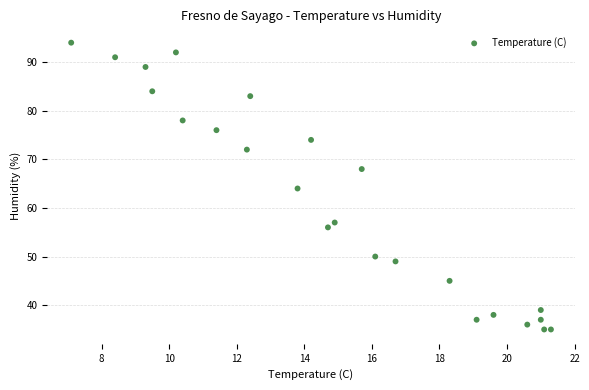

What is the range of Y values (max minus min)?

59